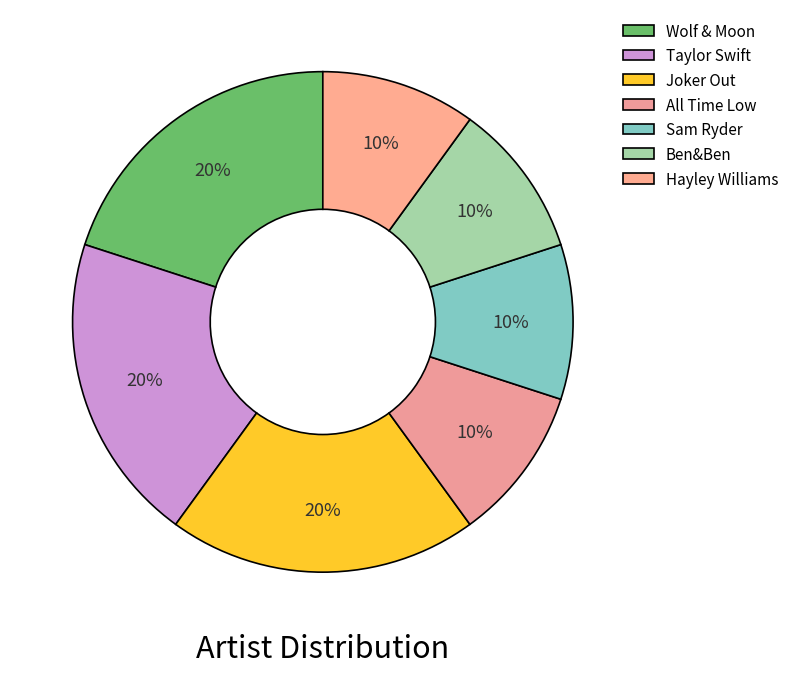

Combined, do Joker Out and Wolf & Moon account for over 50%?

No